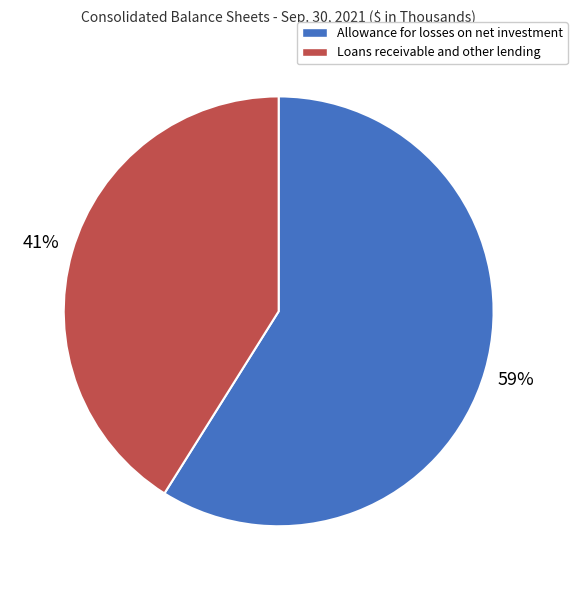

Which has a higher value, Allowance for losses on net investment or Loans receivable and other lending?

Allowance for losses on net investment